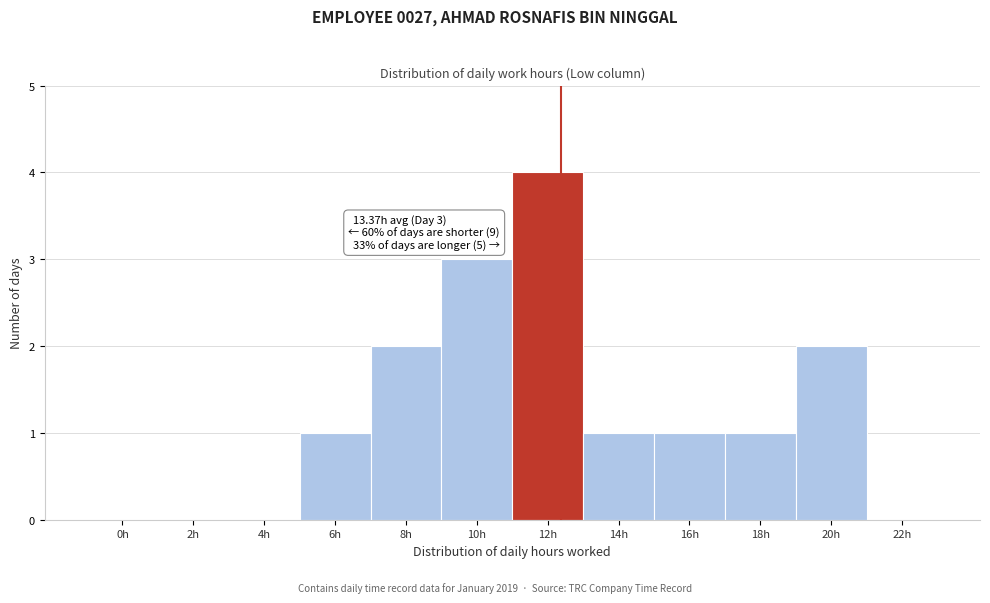

Reading right to left, list all the values displayed in this chart.

22h=0	20h=2	18h=1	16h=1	14h=1	12h=4	10h=3	8h=2	6h=1	4h=0	2h=0	0h=0